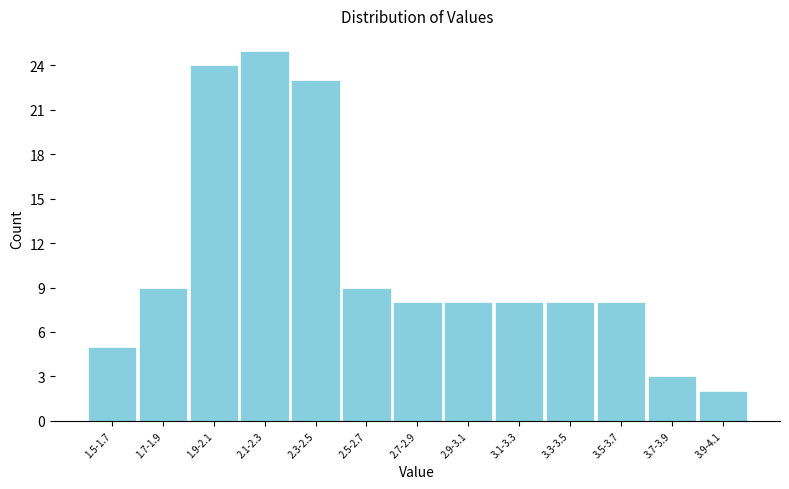

Reading left to right, extract all data points from this chart.

1.5-1.7=5	1.7-1.9=9	1.9-2.1=24	2.1-2.3=25	2.3-2.5=23	2.5-2.7=9	2.7-2.9=8	2.9-3.1=8	3.1-3.3=8	3.3-3.5=8	3.5-3.7=8	3.7-3.9=3	3.9-4.1=2